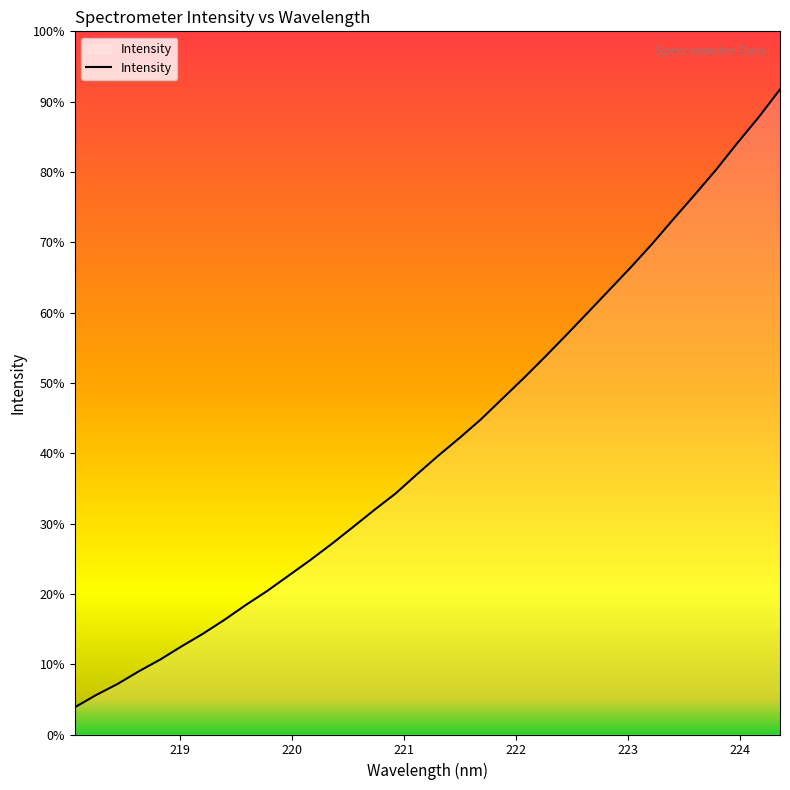

Is this an area chart (filled region under the line)?

Yes